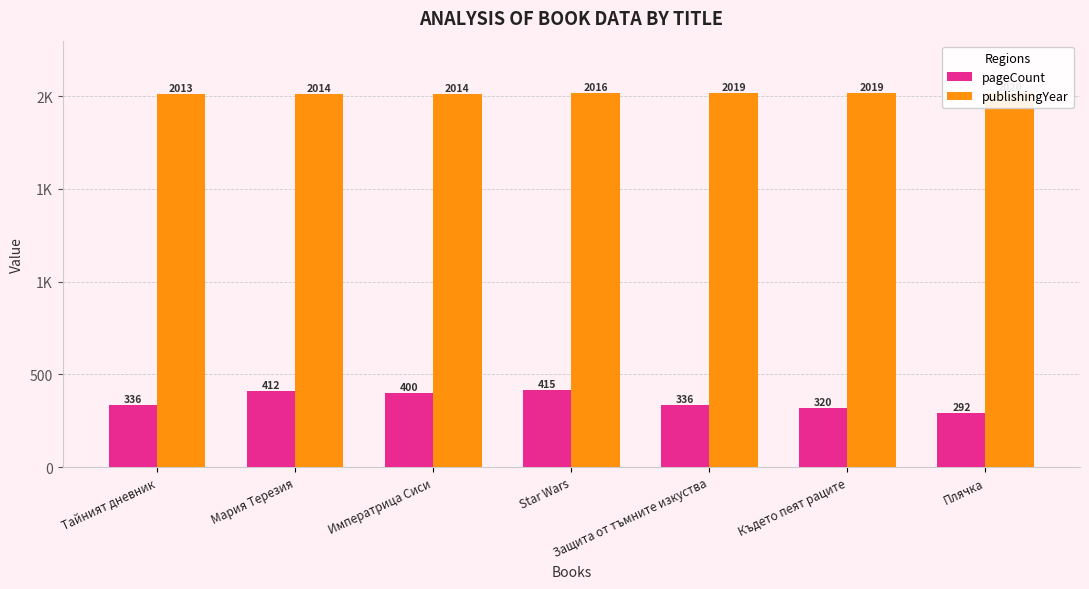

Is the value of pageCount at Където пеят раците greater than the value of publishingYear at Императрица Сиси?

No